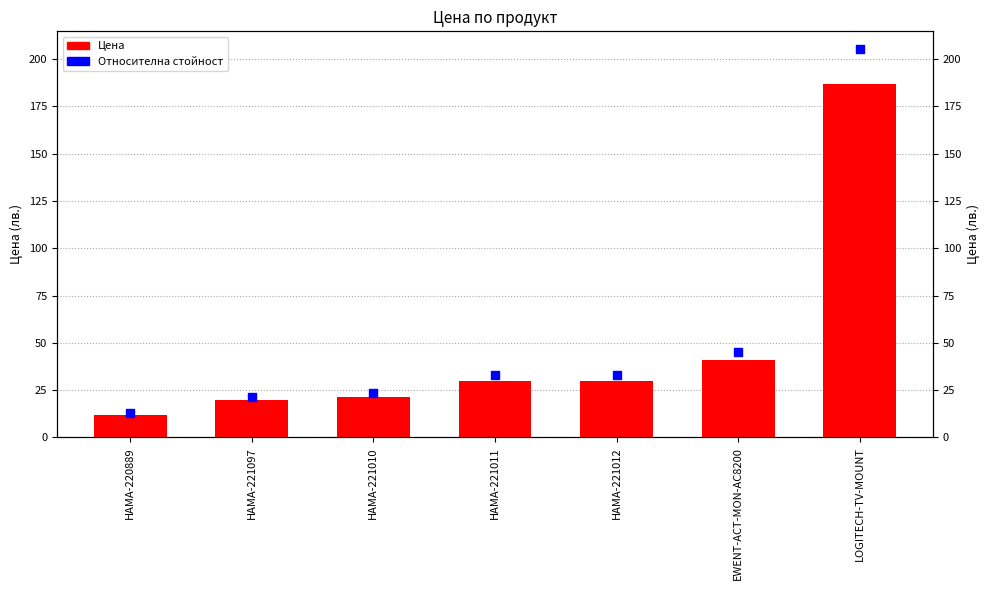

What are all the series names shown in the legend?

Цена, Относителна наличност